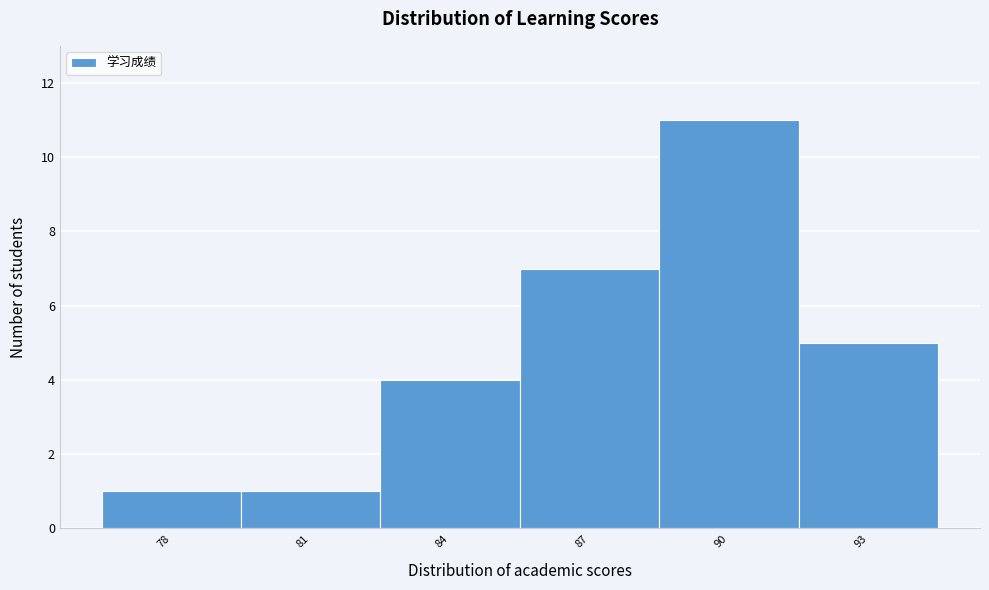

Reading left to right, what are all the values shown in this chart?

78=1	81=1	84=4	87=7	90=11	93=5